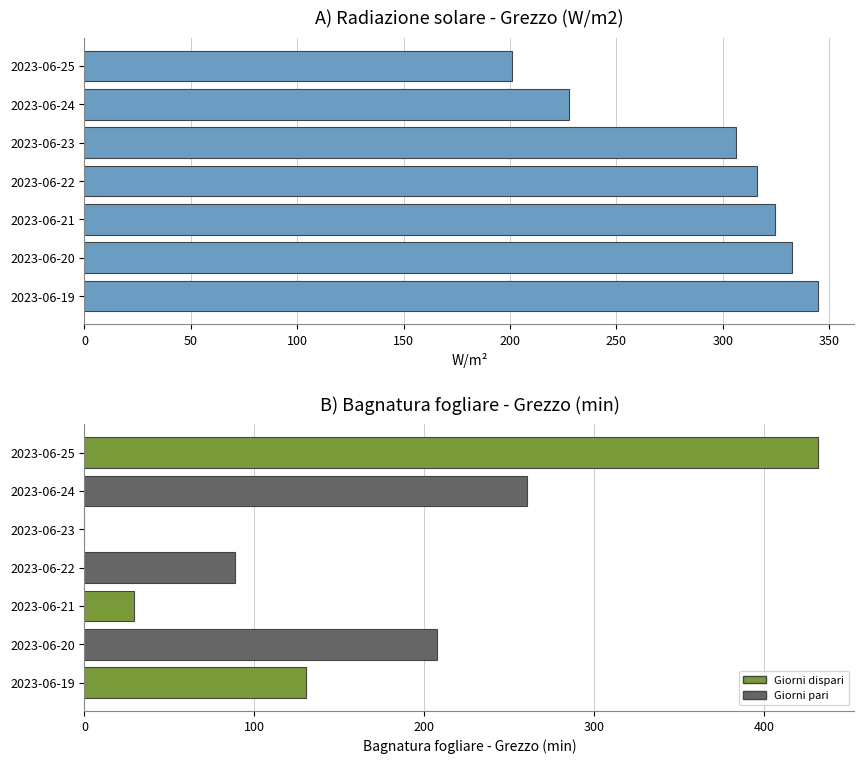

What is the value of the 1st bar from the left?

344.6